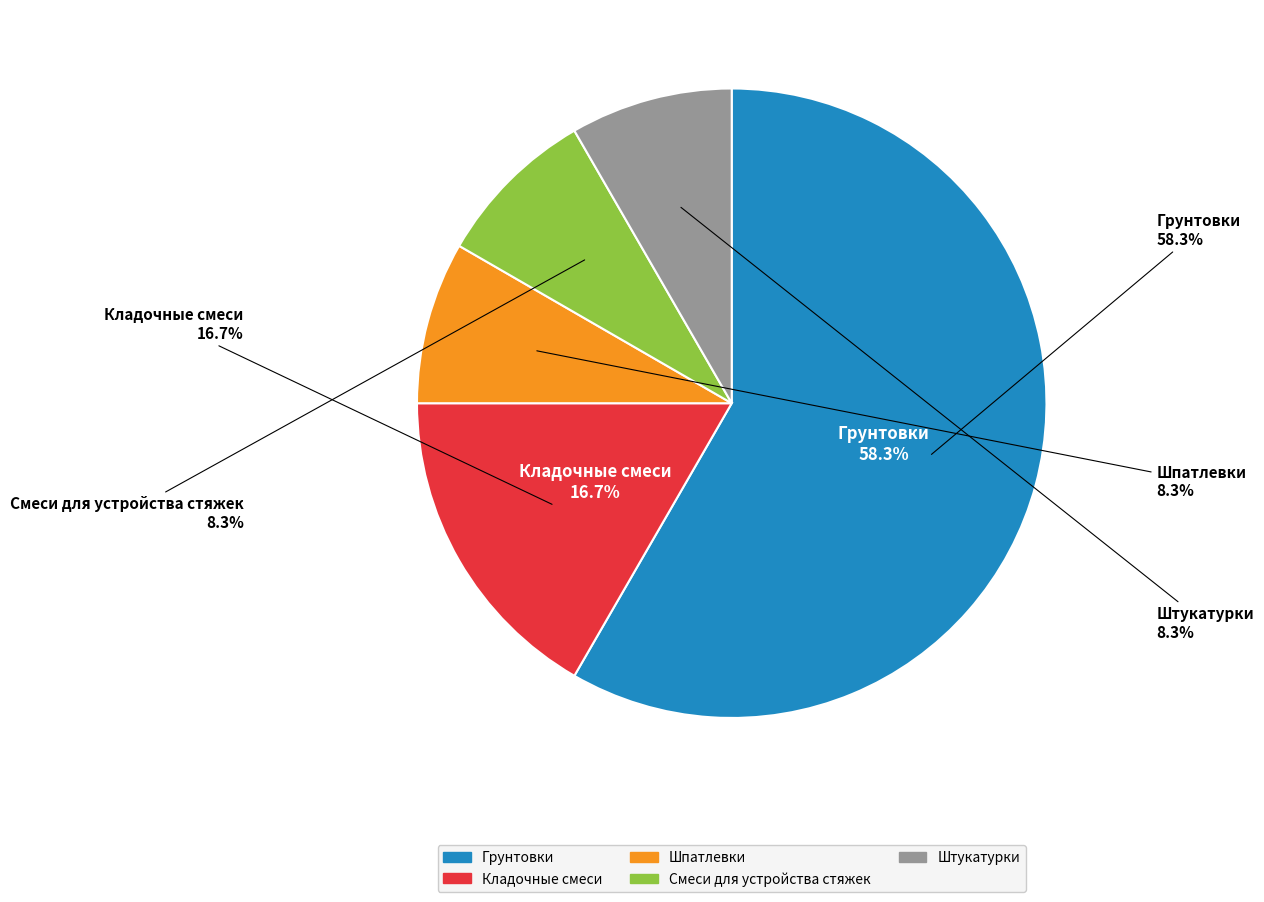

Do Штукатурки and Шпатлевки together represent more than half of the pie?

No